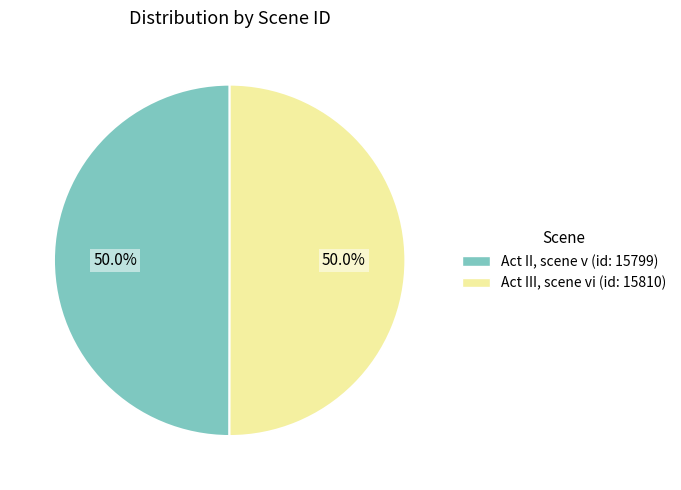

How many segments does this pie chart have?

2